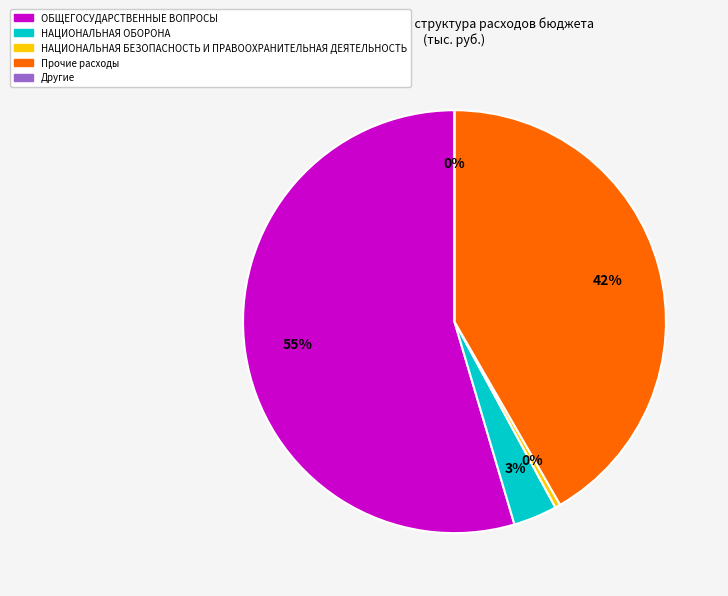

To the nearest percent, what is the combined percentage of НАЦИОНАЛЬНАЯ БЕЗОПАСНОСТЬ И ПРАВООХРАНИТЕЛЬНАЯ ДЕЯТЕЛЬНОСТЬ and Прочие расходы?

42%